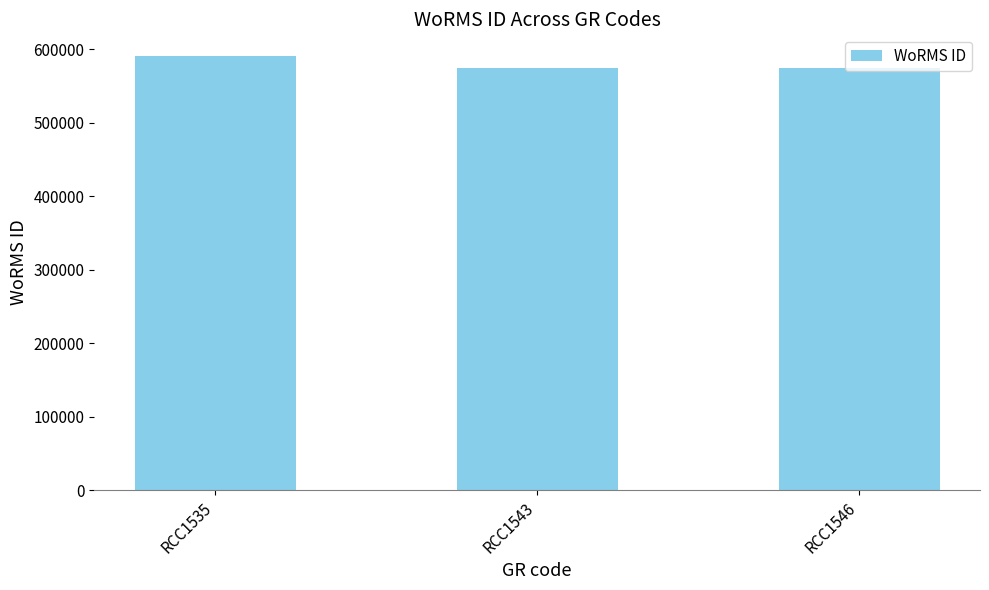

Is it true that the value at RCC1543 is 573853?

True